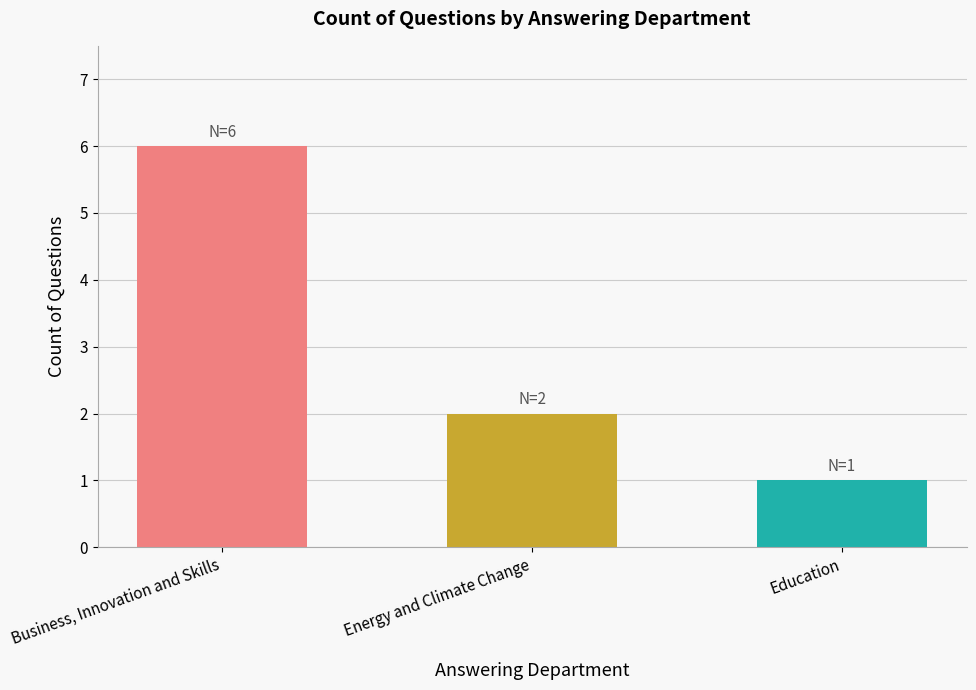

Does the chart contain stacked bars?

No